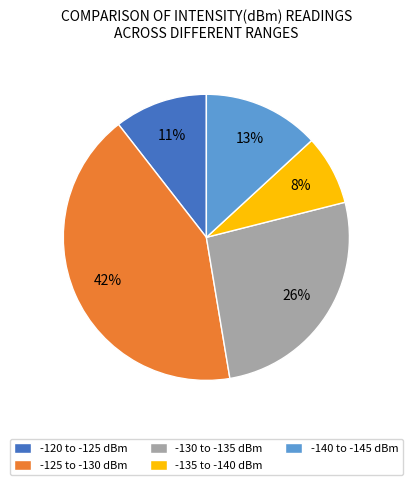

Rank the categories by value from highest to lowest.

-125 to -130 dBm, -130 to -135 dBm, -140 to -145 dBm, -120 to -125 dBm, -135 to -140 dBm